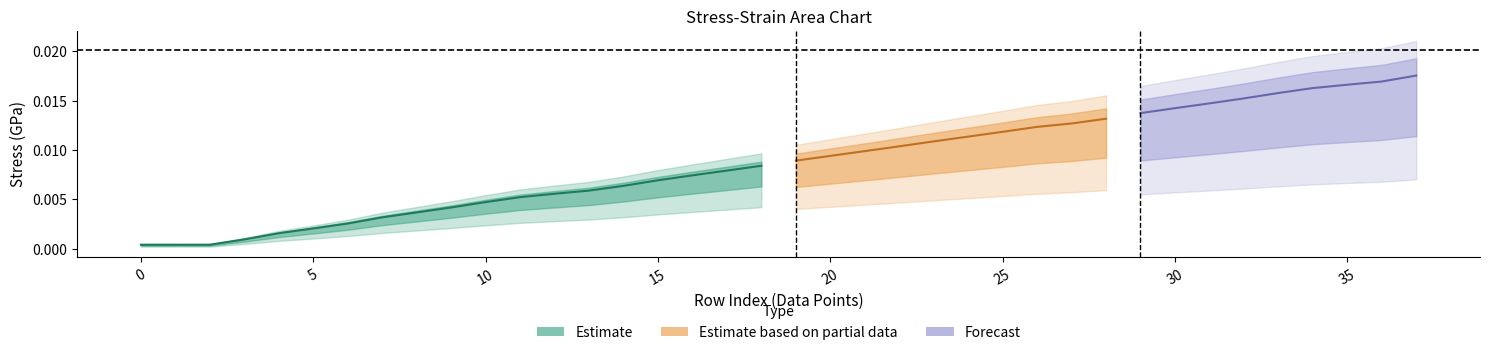

Reading left to right, extract all data points from this chart.

stress_GPa: 0=0.0	1=0.0	2=0.0	3=0.0	4=0.0	5=0.0	6=0.0	7=0.0	8=0.0	9=0.0	10=0.0	11=0.0	12=0.0	13=0.0	14=0.0	15=0.0	16=0.0	17=0.0	18=0.0	19=0.0	20=0.0	21=0.0	22=0.0	23=0.0	24=0.0	25=0.0	26=0.0	27=0.0	28=0.0	29=0.0	30=0.0	31=0.0	32=0.0	33=0.0	34=0.0	35=0.0	36=0.0	37=0.0
strain: 0=0.0	1=0.0	2=0.0	3=0.0	4=0.0	5=0.0	6=0.0	7=0.0	8=0.0	9=0.0	10=0.0	11=0.0	12=0.0	13=0.0	14=0.0	15=0.0	16=0.0	17=0.0	18=0.0	19=0.0	20=0.0	21=0.0	22=0.0	23=0.0	24=0.0	25=0.0	26=0.0	27=0.0	28=0.0	29=0.0	30=0.0	31=0.0	32=0.0	33=0.0	34=0.0	35=0.0	36=0.0	37=0.0
pct_strain: 0=0.0	1=0.0	2=0.1	3=0.2	4=0.2	5=0.3	6=0.3	7=0.3	8=0.3	9=0.4	10=0.4	11=0.4	12=0.4	13=0.5	14=0.5	15=0.5	16=0.5	17=0.5	18=0.6	19=0.6	20=0.6	21=0.6	22=0.6	23=0.7	24=0.7	25=0.7	26=0.7	27=0.8	28=0.8	29=0.8	30=0.8	31=0.8	32=0.8	33=0.8	34=0.8	35=0.8	36=0.8	37=0.8